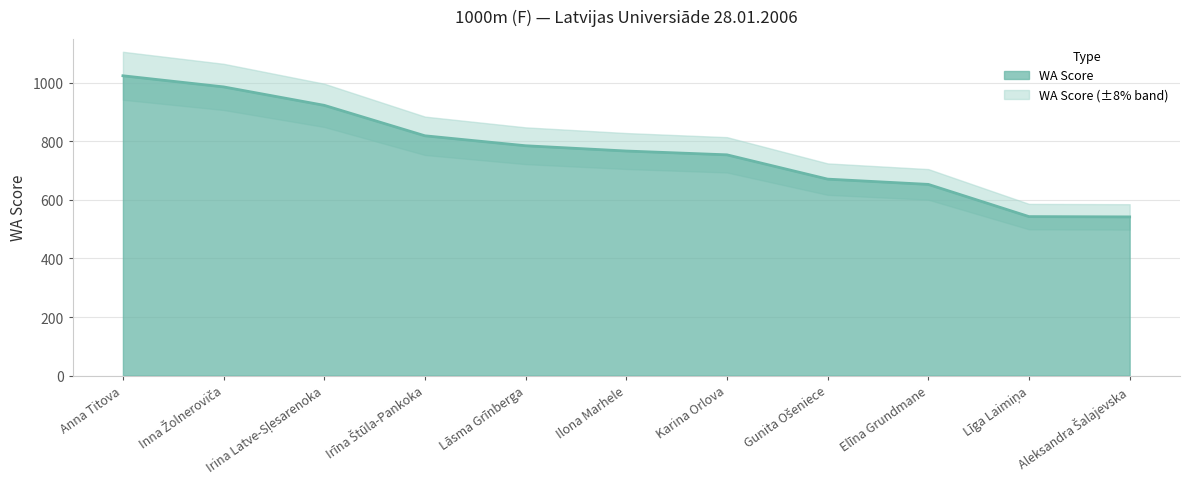

How many lines are shown in the chart?

1